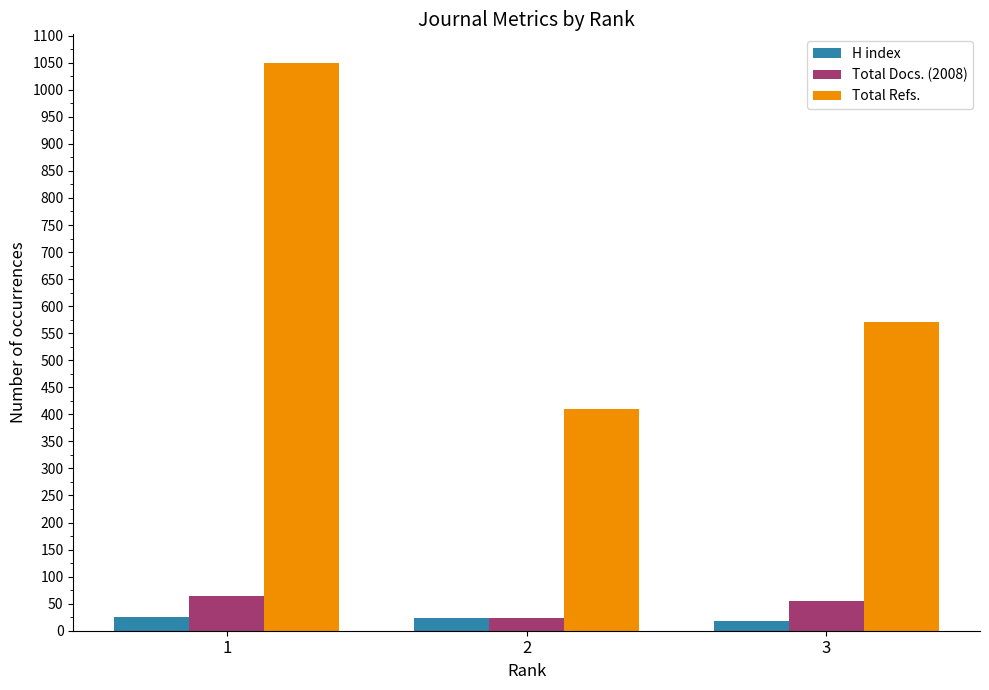

What is the maximum value shown in the chart?

1050